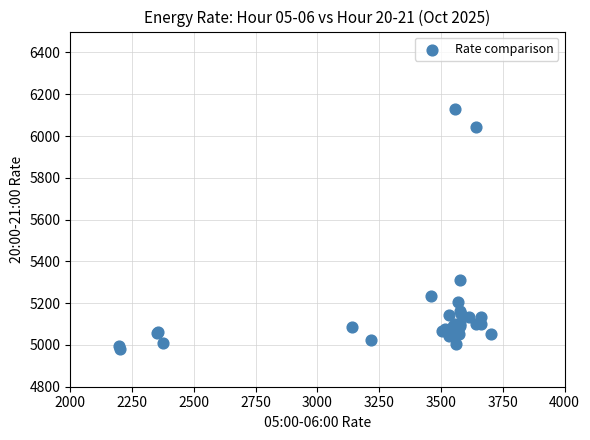

What Y value in the scatter plot is closest to 5556?

5311.6